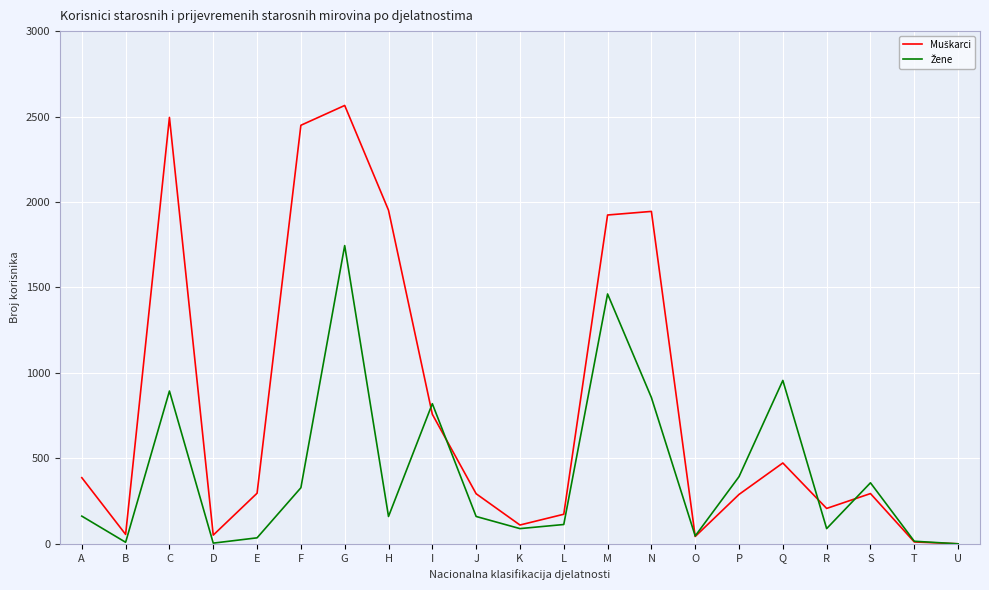

Which label corresponds to the largest value in the chart?

G